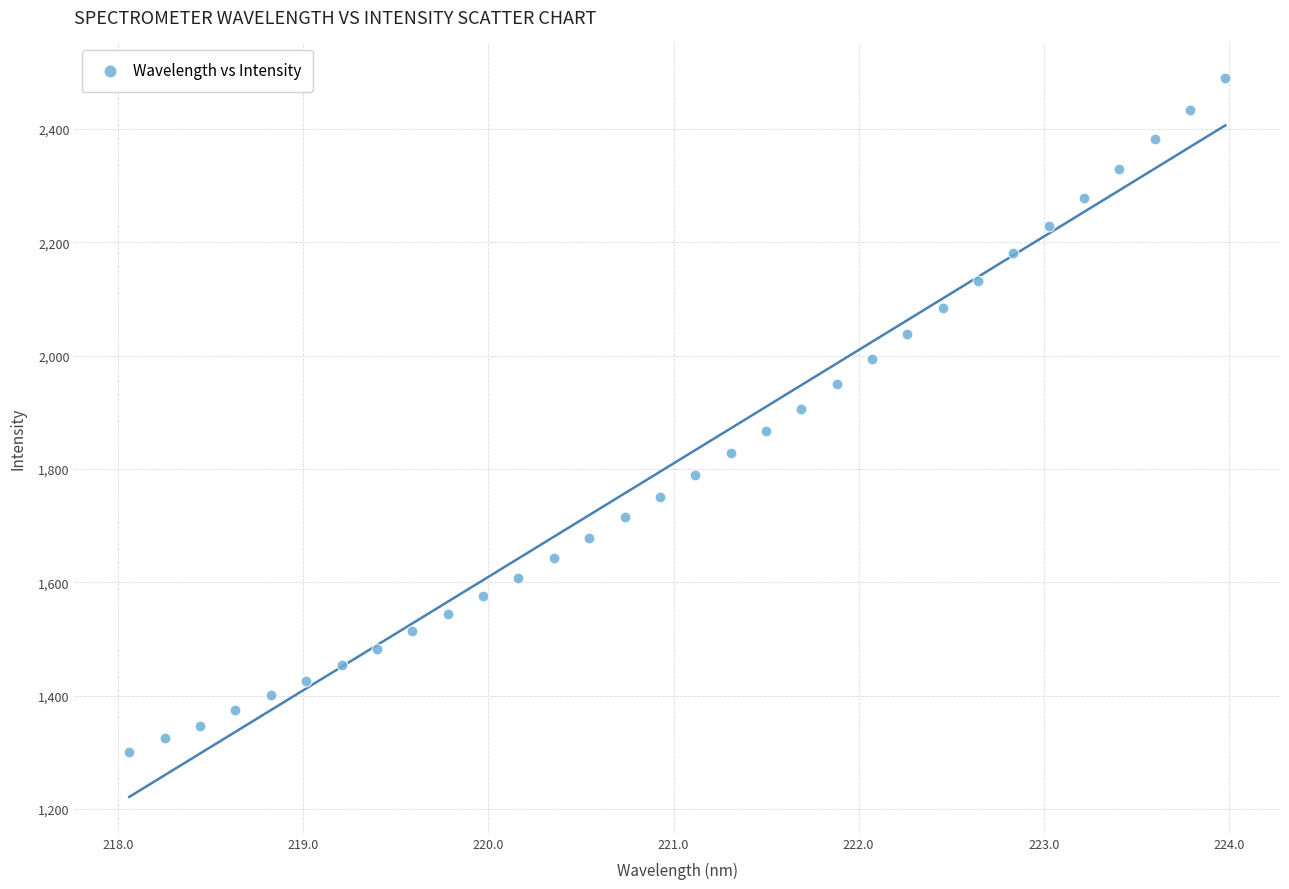

What is the range of X values (max minus min)?

5.9